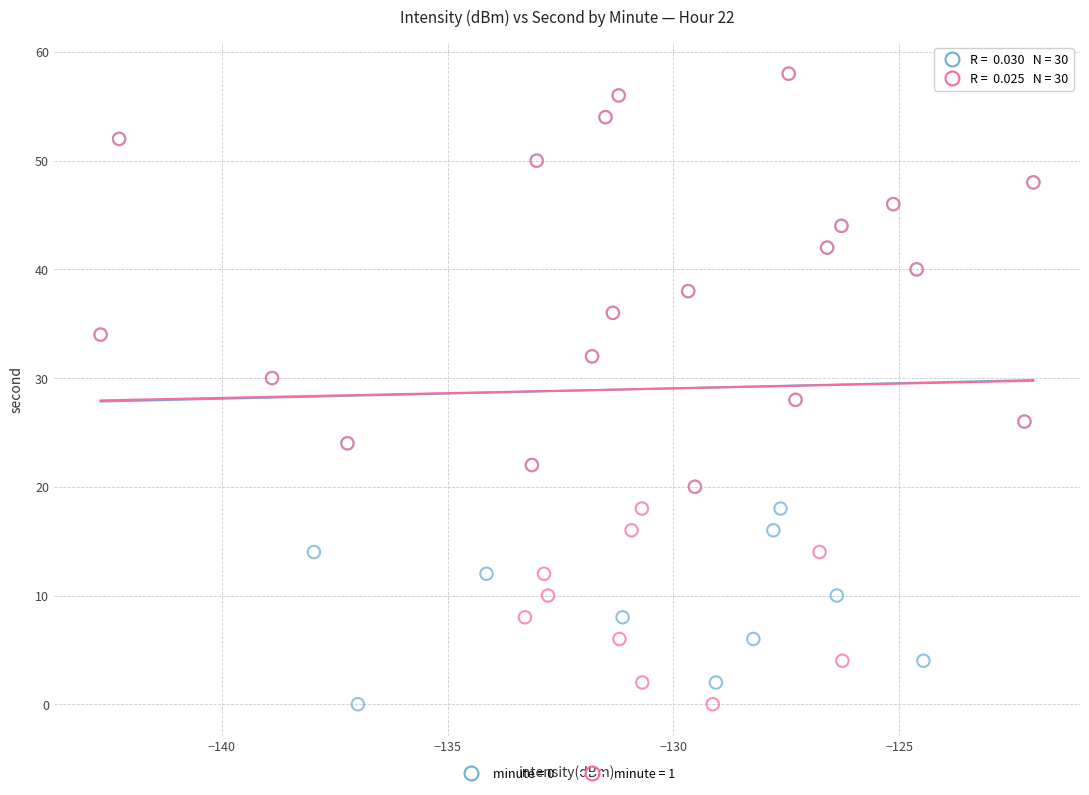

What are all the series names shown in the legend?

minute = 0, minute = 1